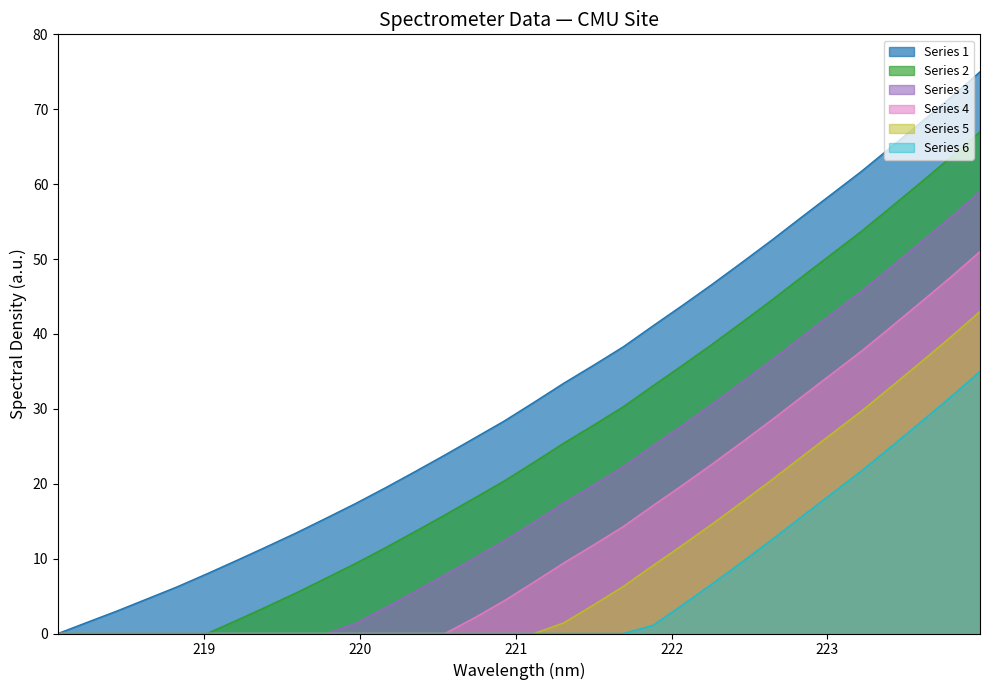

How many lines are shown in the chart?

6